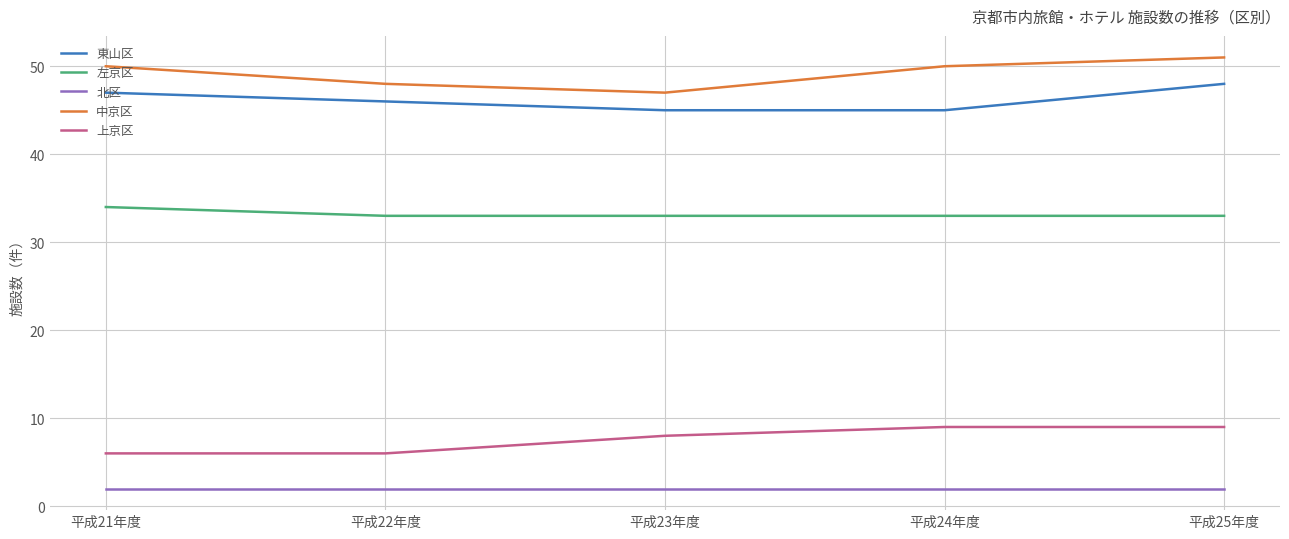

At which label does 東山区 first exceed 46?

平成21年度